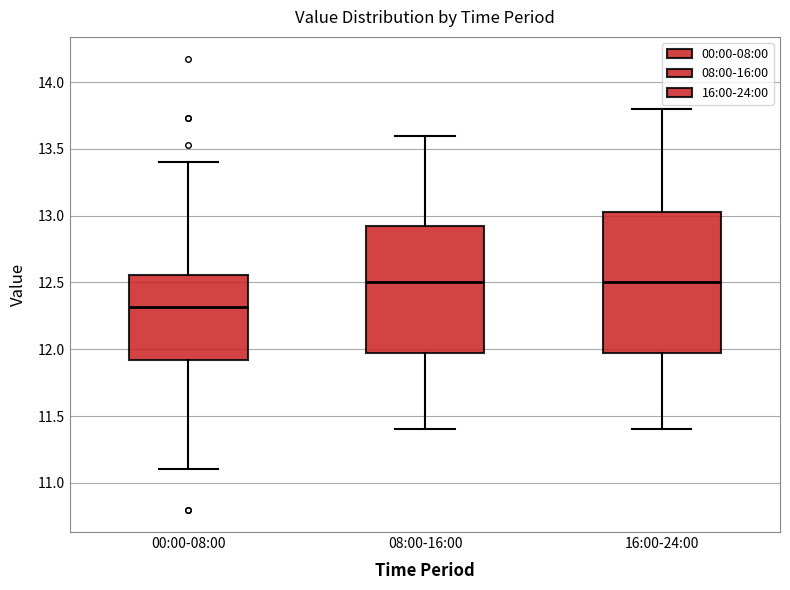

Which box is the tallest, from its lower edge to its upper edge?

16:00-24:00